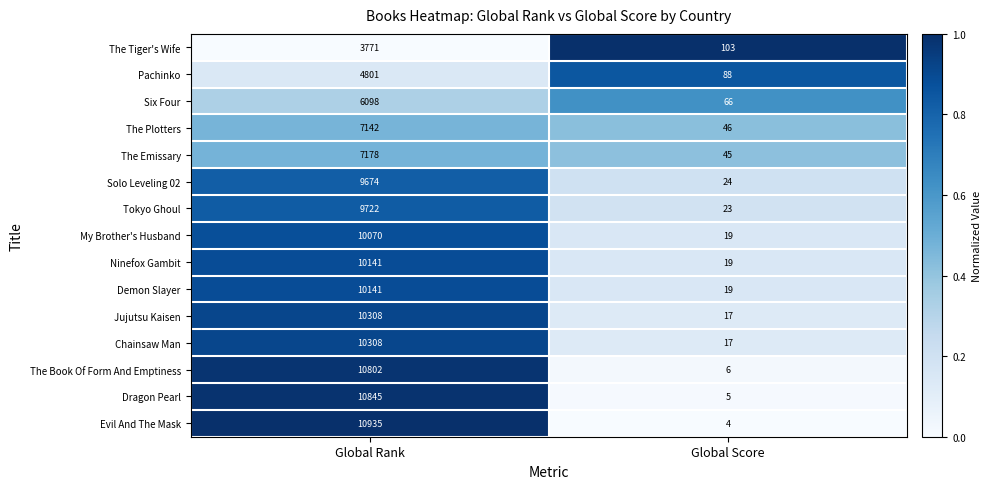

Is it true that Evil And The Mask equals 5 at Global Score?

False